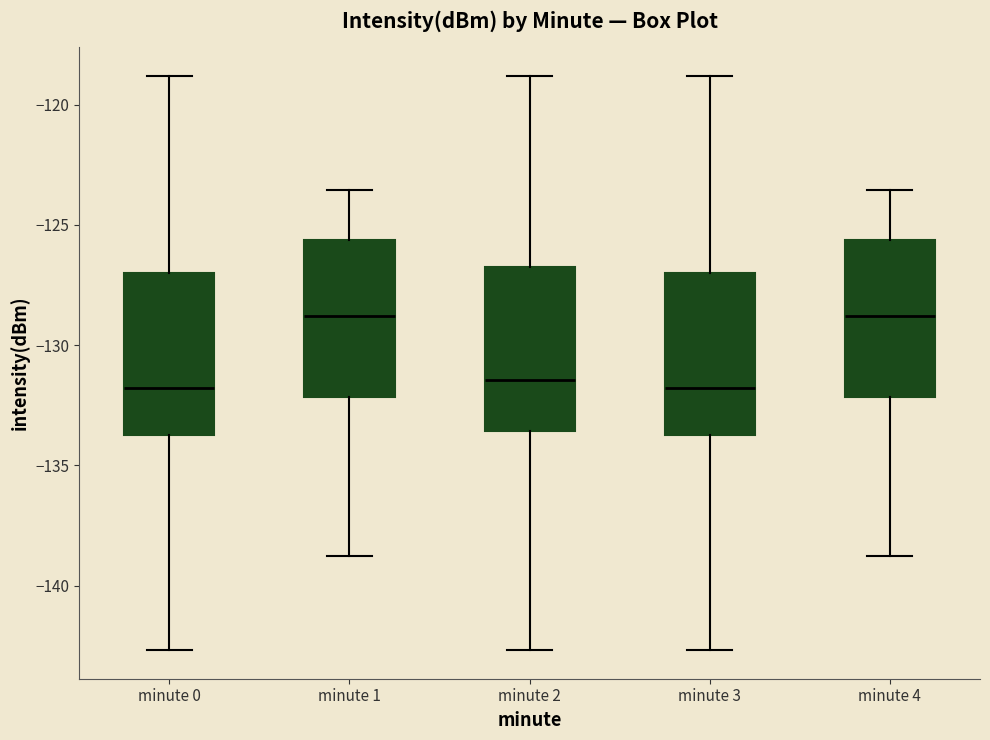

Reading left to right, transcribe this box plot: for each box, give where its median line is, the range the box spans, and where its two whiskers end, as read against the y-axis. The values are not printed on the chart, so give them approximately, as read against the axis.

minute 0: median -132.0, box -133.5 to -127.0, whiskers -142.5 to -119.0
minute 1: median -129.0, box -132.0 to -125.5, whiskers -139.0 to -123.5
minute 2: median -131.5, box -133.5 to -127.0, whiskers -142.5 to -119.0
minute 3: median -132.0, box -133.5 to -127.0, whiskers -142.5 to -119.0
minute 4: median -129.0, box -132.0 to -125.5, whiskers -139.0 to -123.5